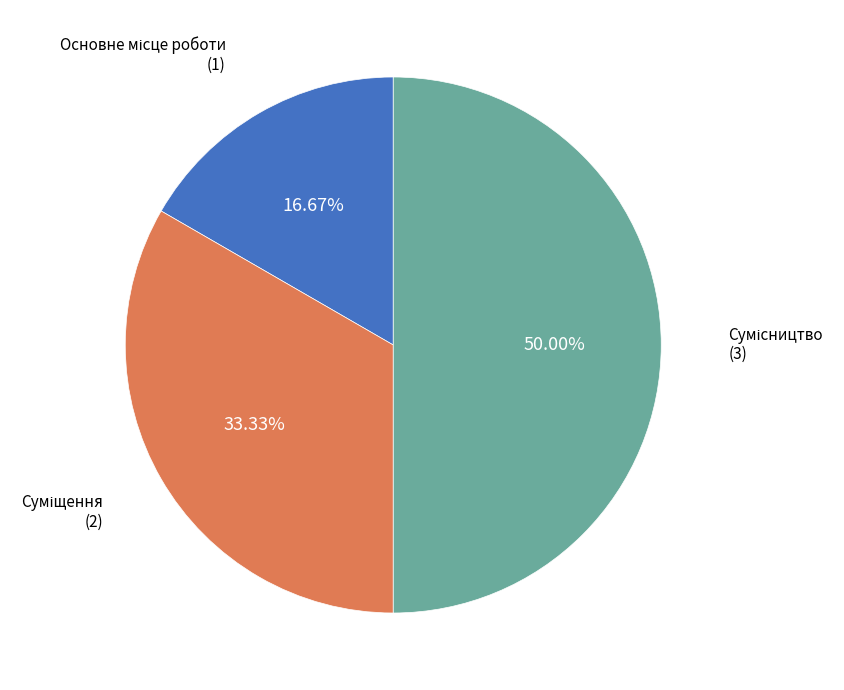

Rank the categories by value from highest to lowest.

Сумісництво, Суміщення, Основне місце роботи